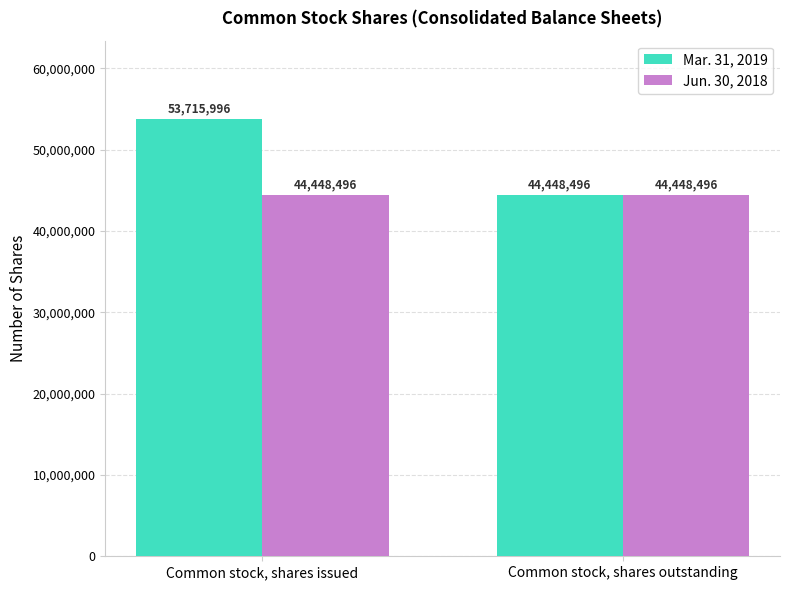

At which label does Mar. 31, 2019 reach its minimum?

Common stock, shares outstanding